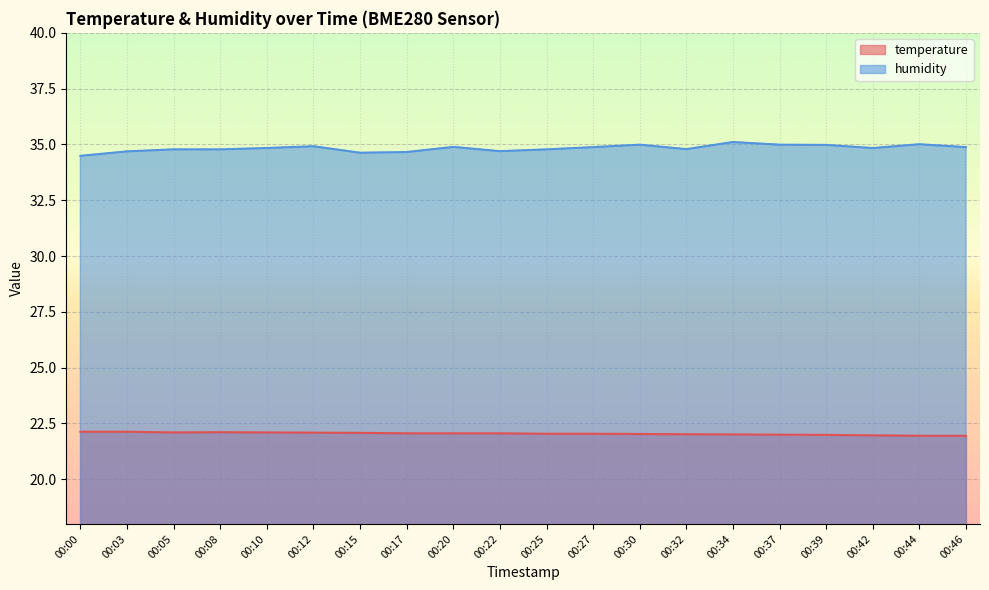

What is the difference between the maximum and minimum values in the humidity series?

0.6